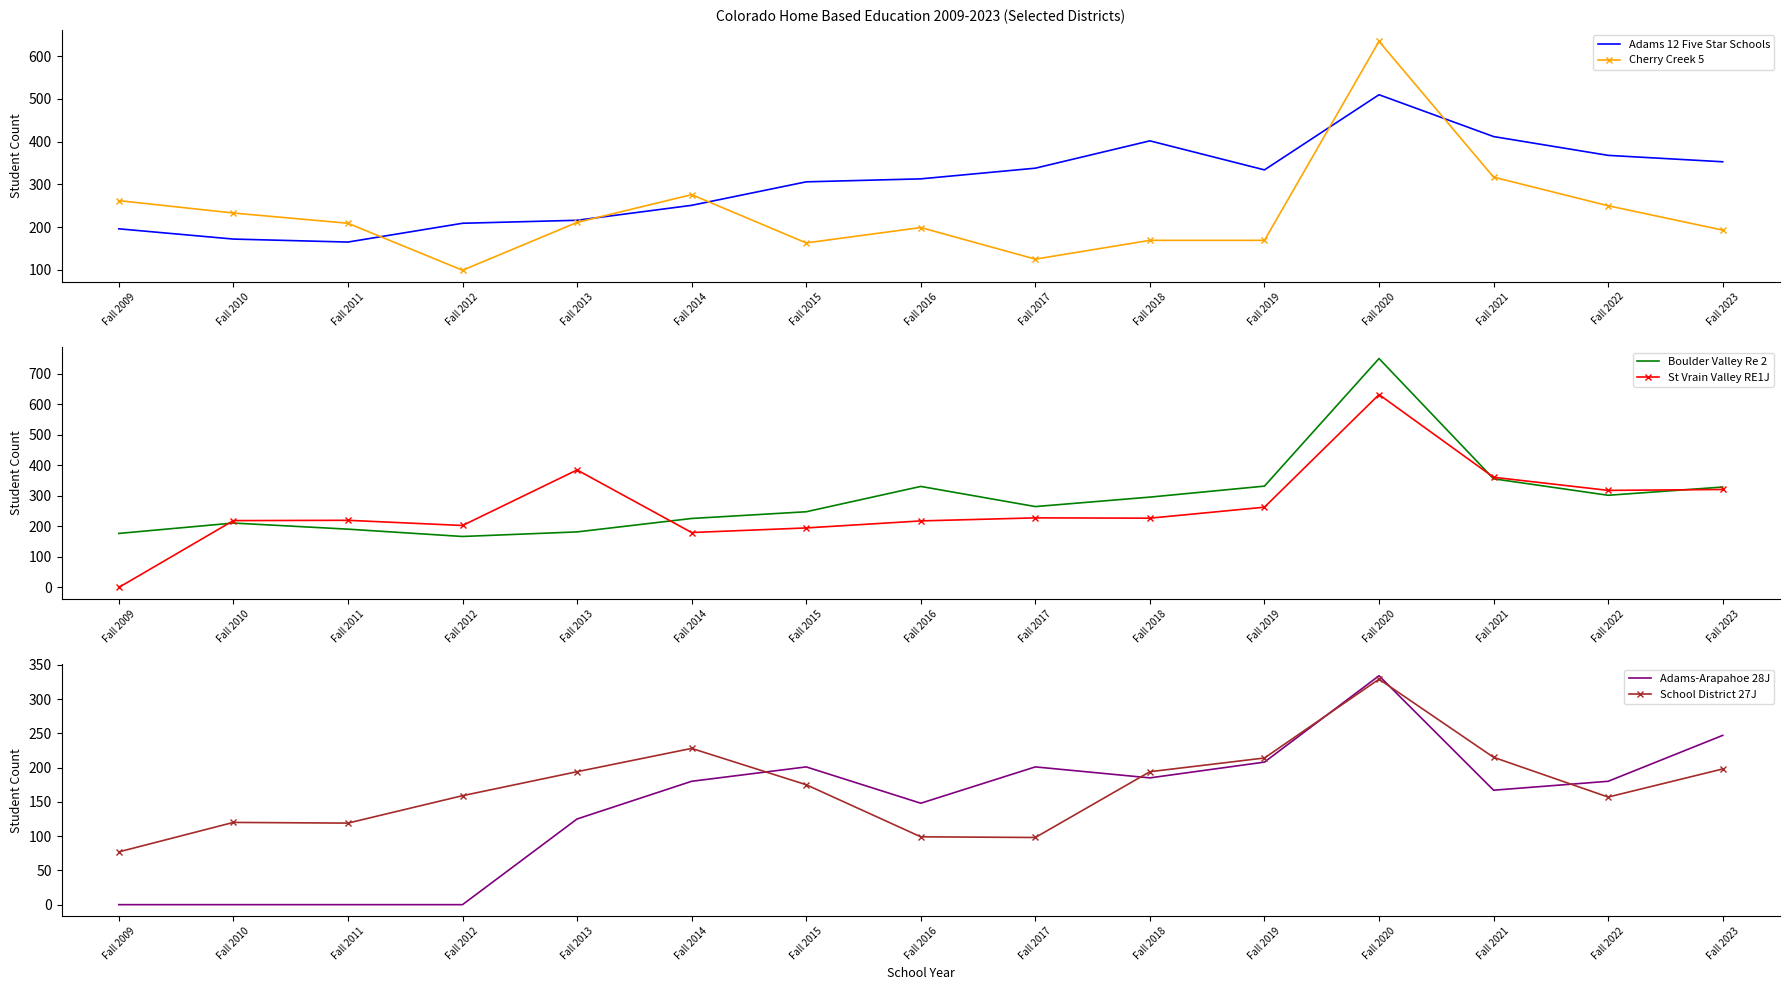

At which category does the chart reach its minimum across all series?

Fall 2009